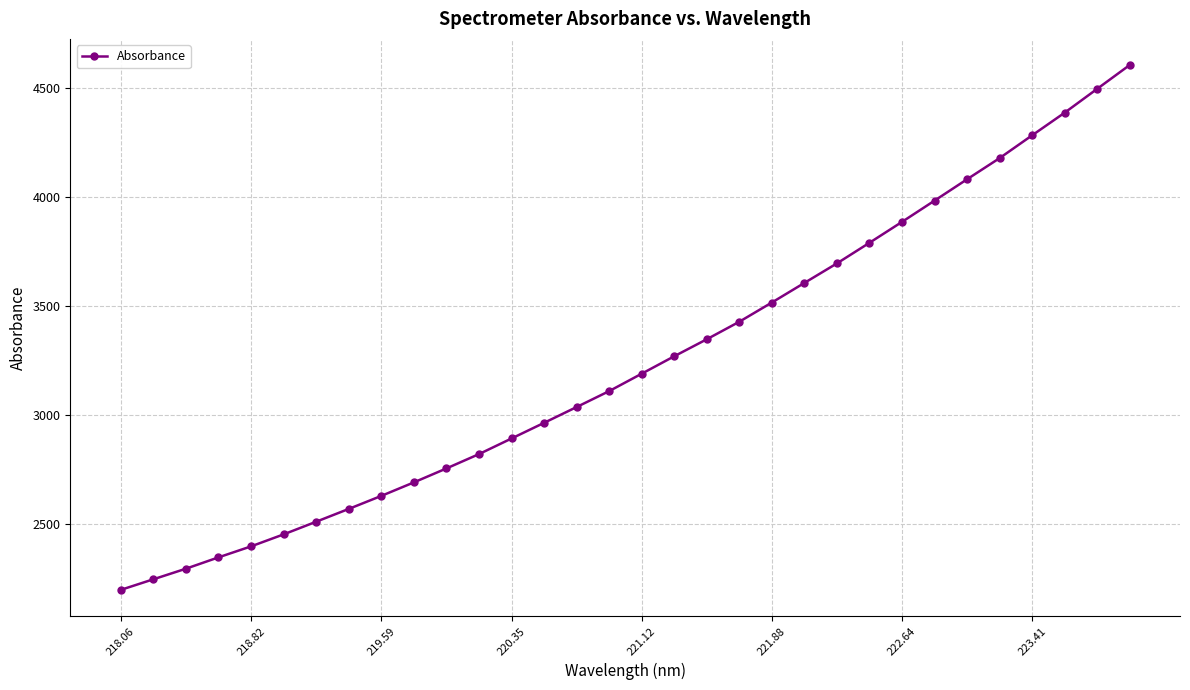

What is the smallest value displayed?

2198.7